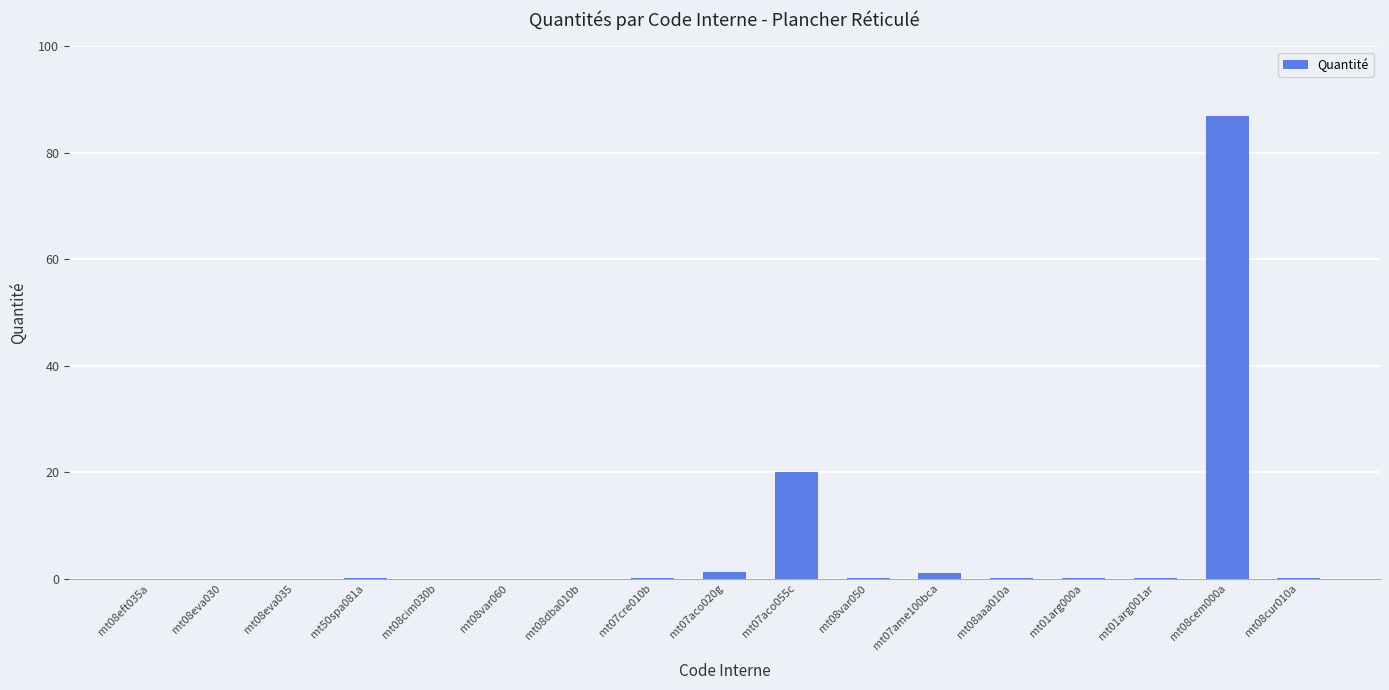

What is the sum of all values?

109.9